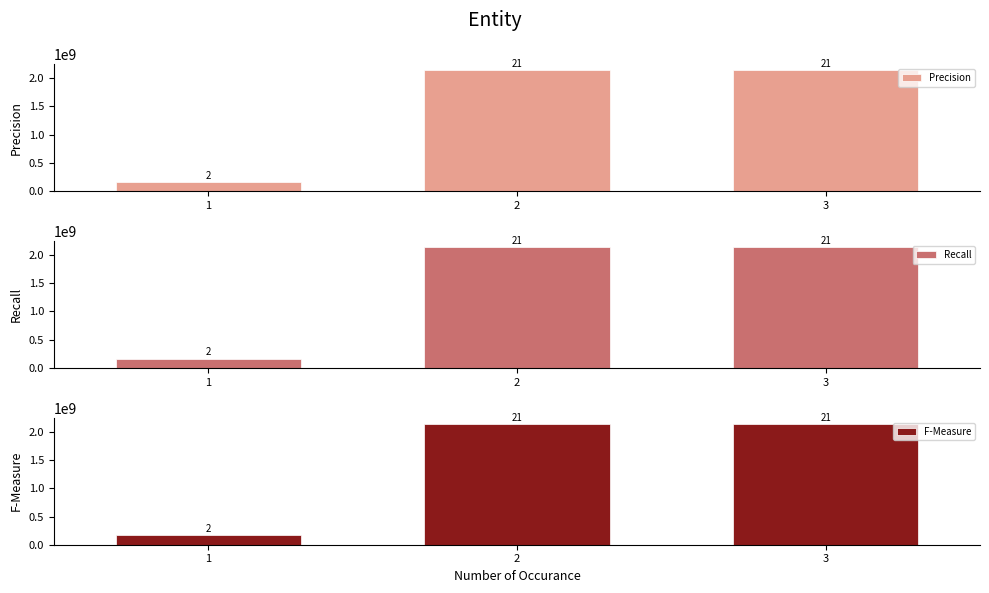

What is the sum of all Recall values?

4450290938